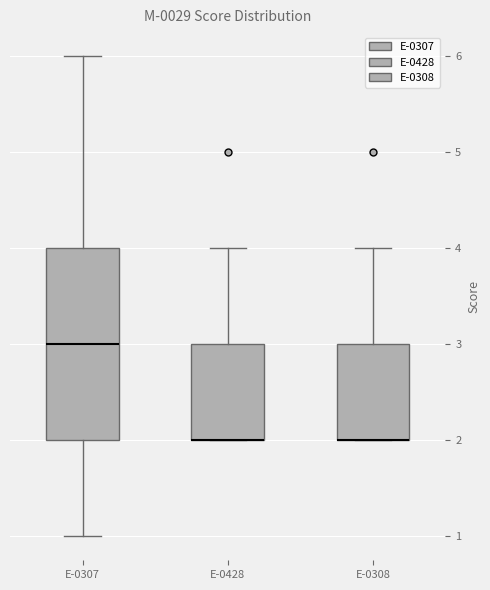

Which box is the tallest, from its lower edge to its upper edge?

E-0307